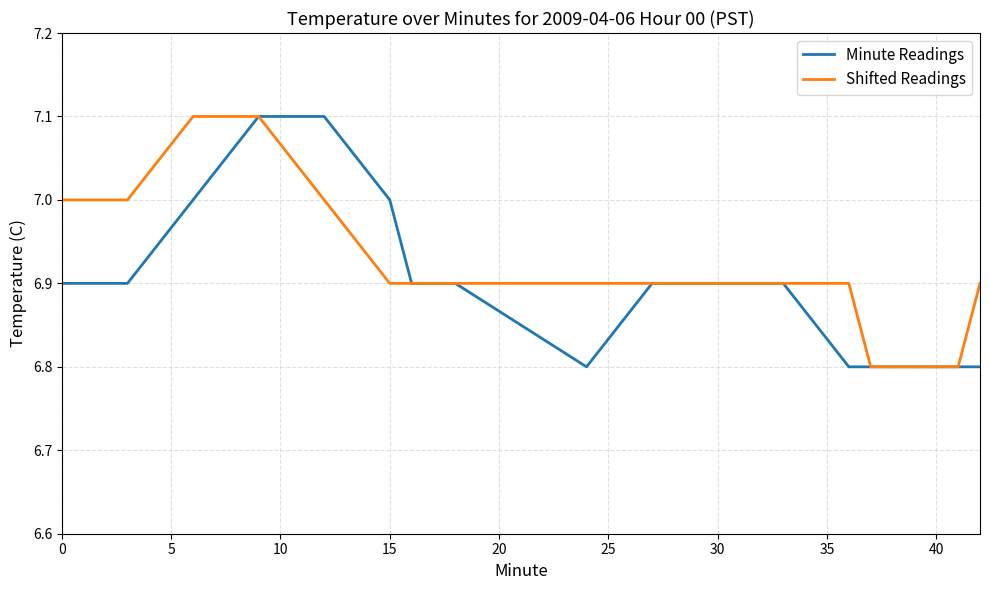

What is the maximum value shown in the chart?

7.1